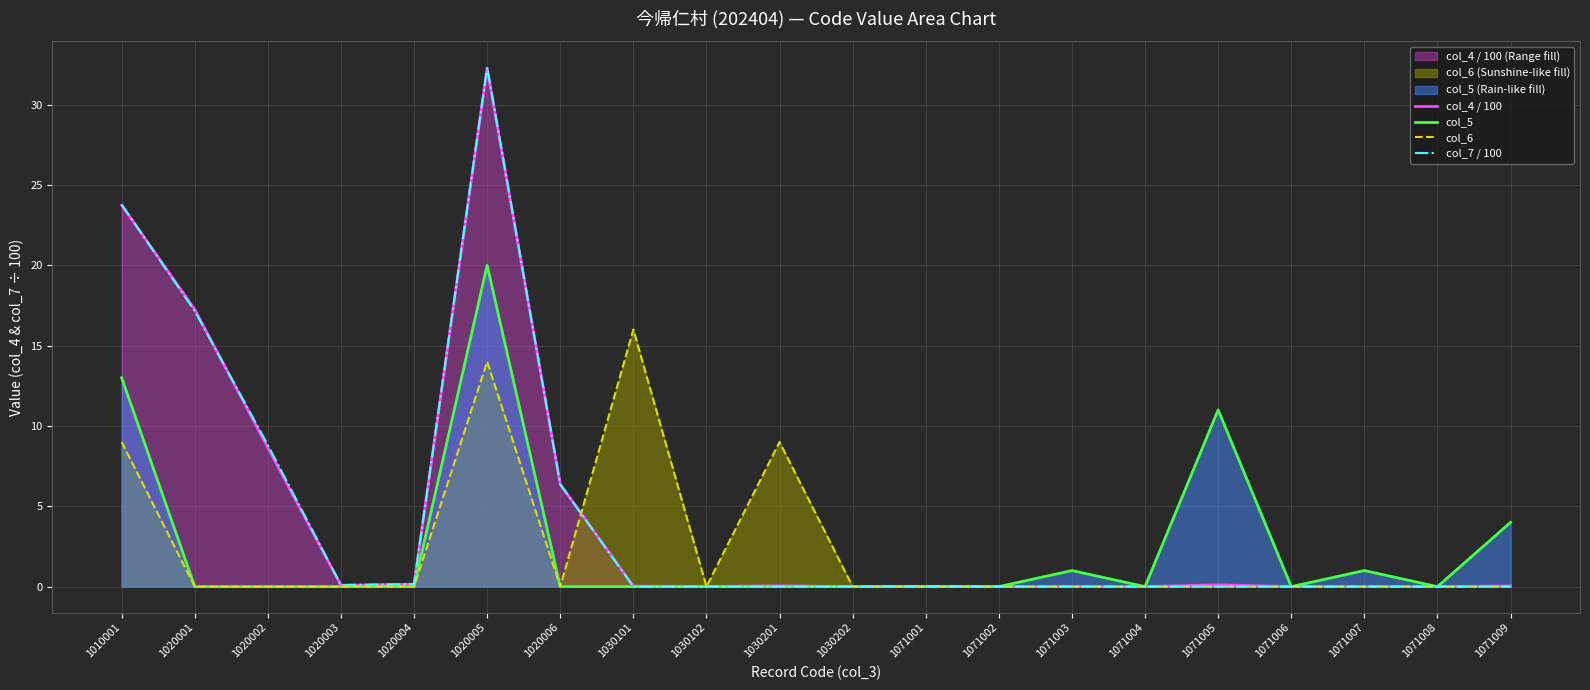

What is the highest value of the col_7 / 100 series?

32.3